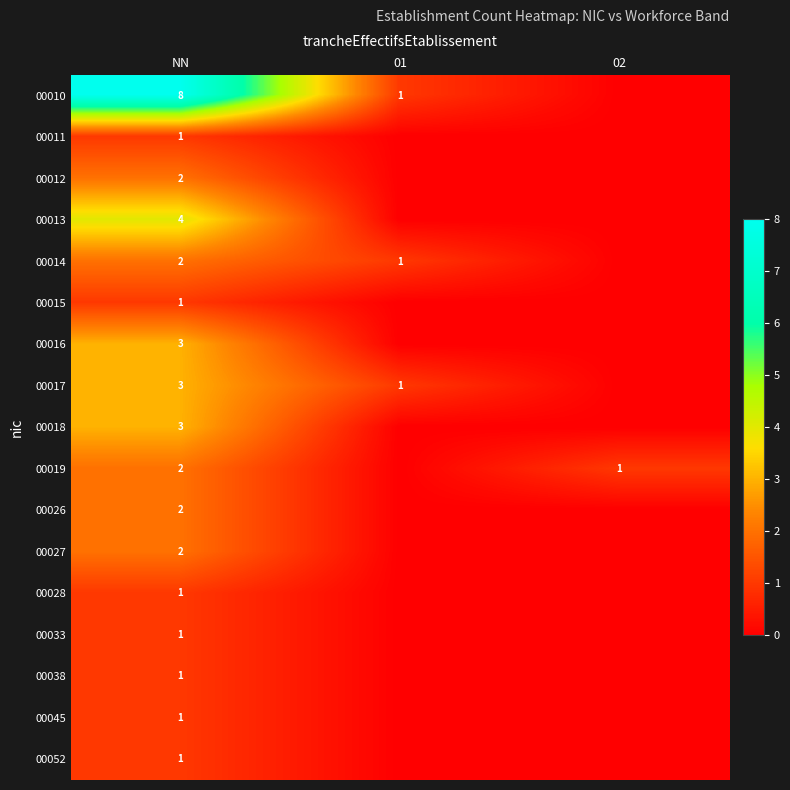

True or false: 00010 has a value of 2 at 01.

False